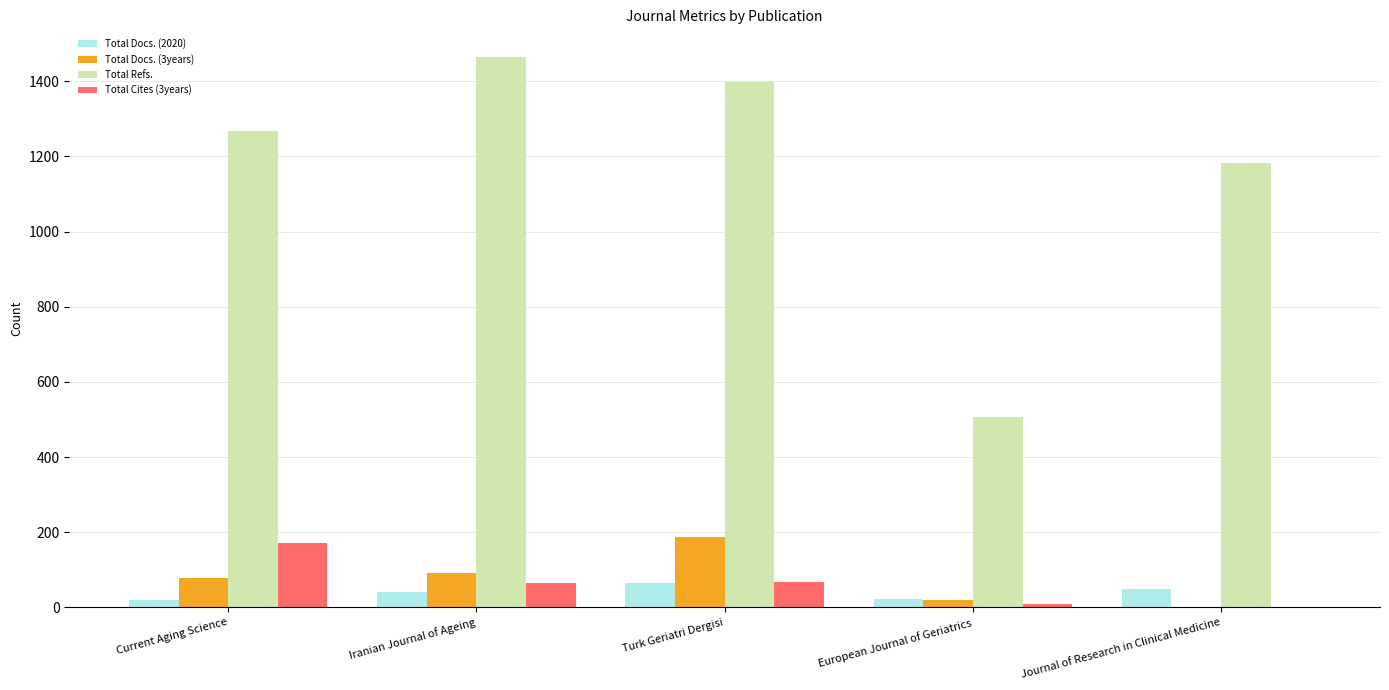

How many series are shown in this chart?

4